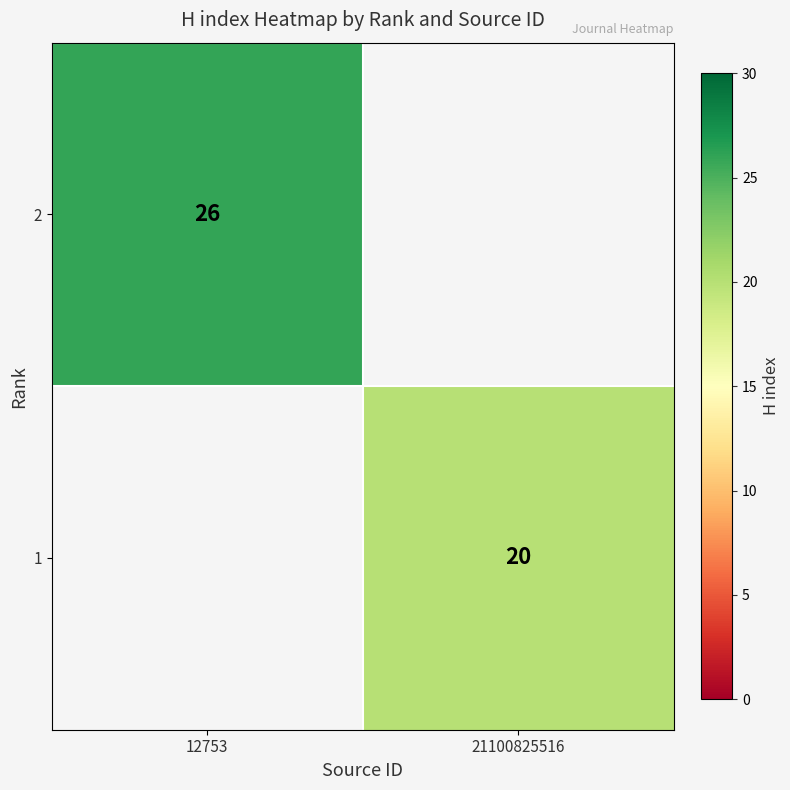

The value of 2 at 12753 is 26. True or false?

True